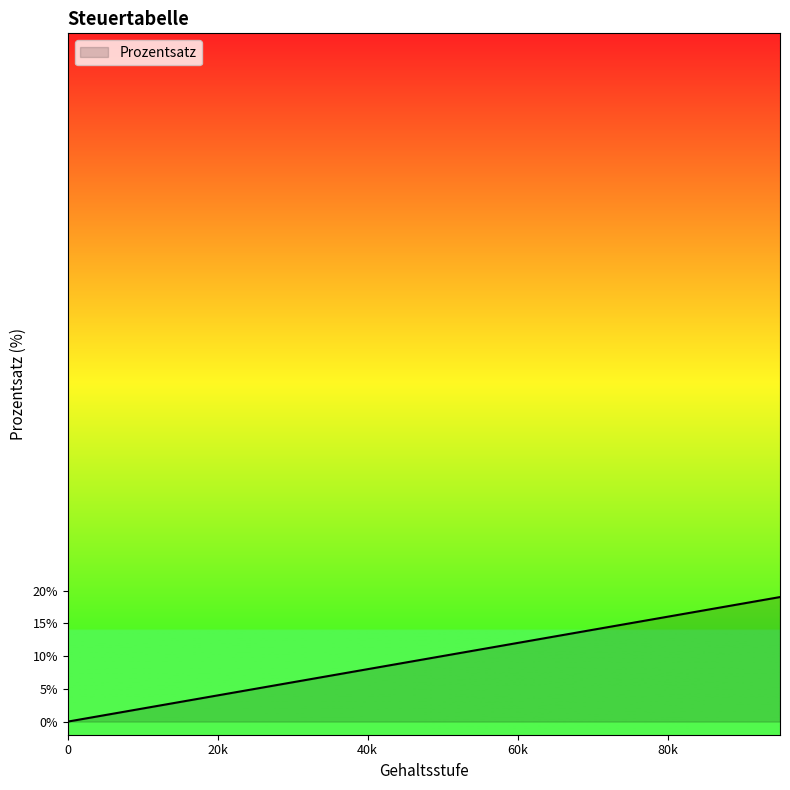

What is the difference between the maximum and minimum values?

19.0